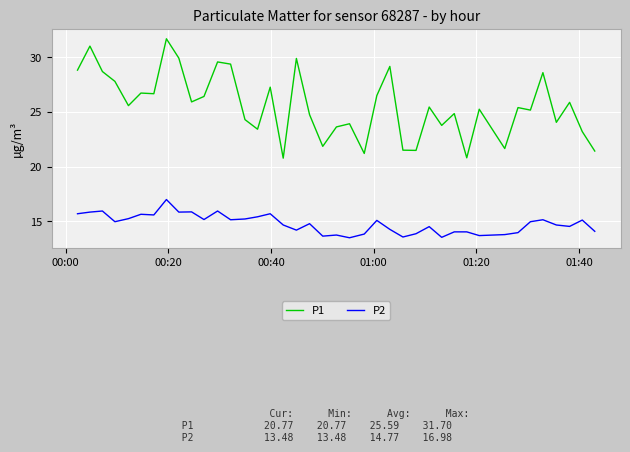

Which series has the largest range (max minus min)?

P1